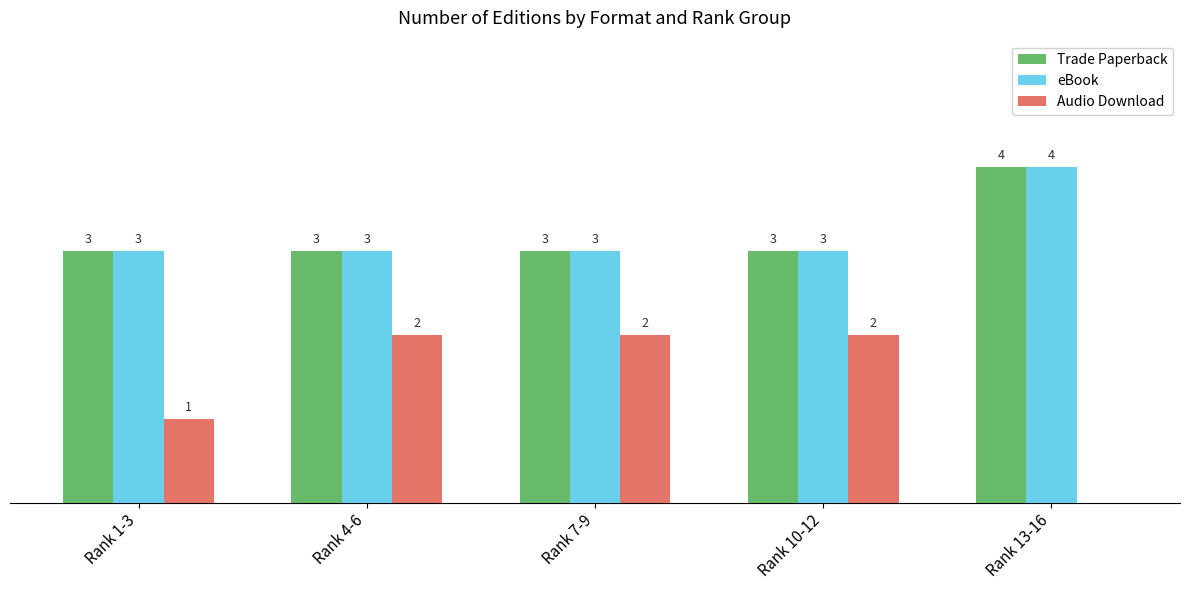

Are the bars grouped side by side (vs. stacked)?

Yes